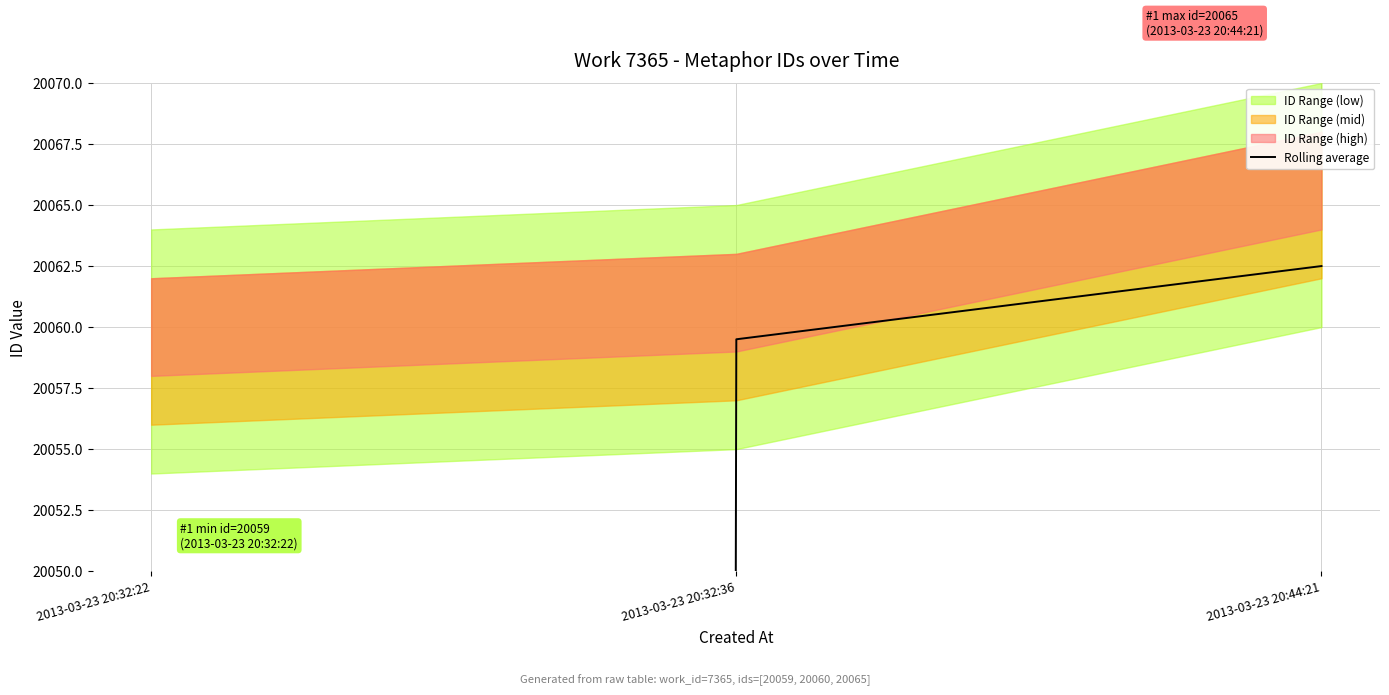

Count the number of values greater than 20059.

2